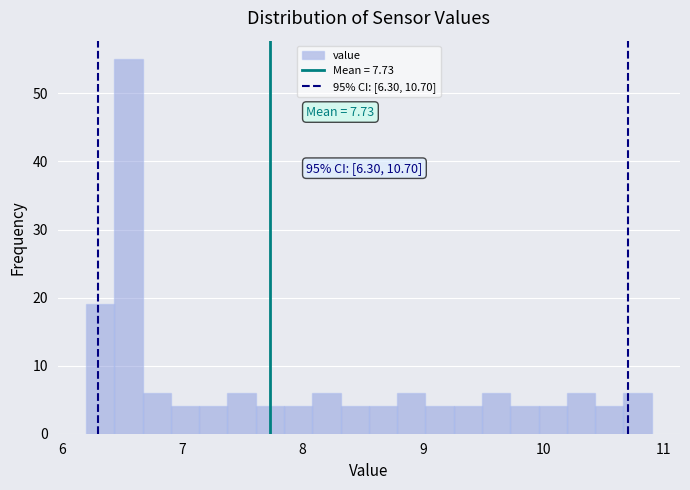

Around what value on the x-axis is the tallest bar? Give the approximate position of its centre, as read against the axis.

6.6